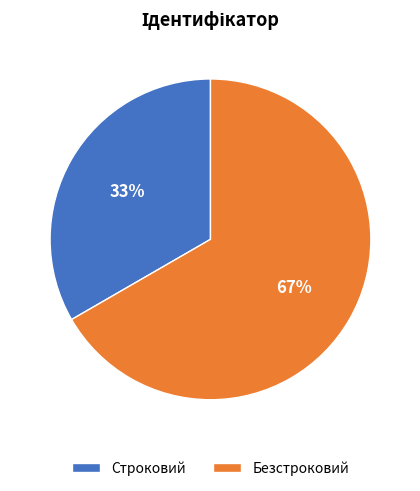

How many slices are in this pie chart?

2